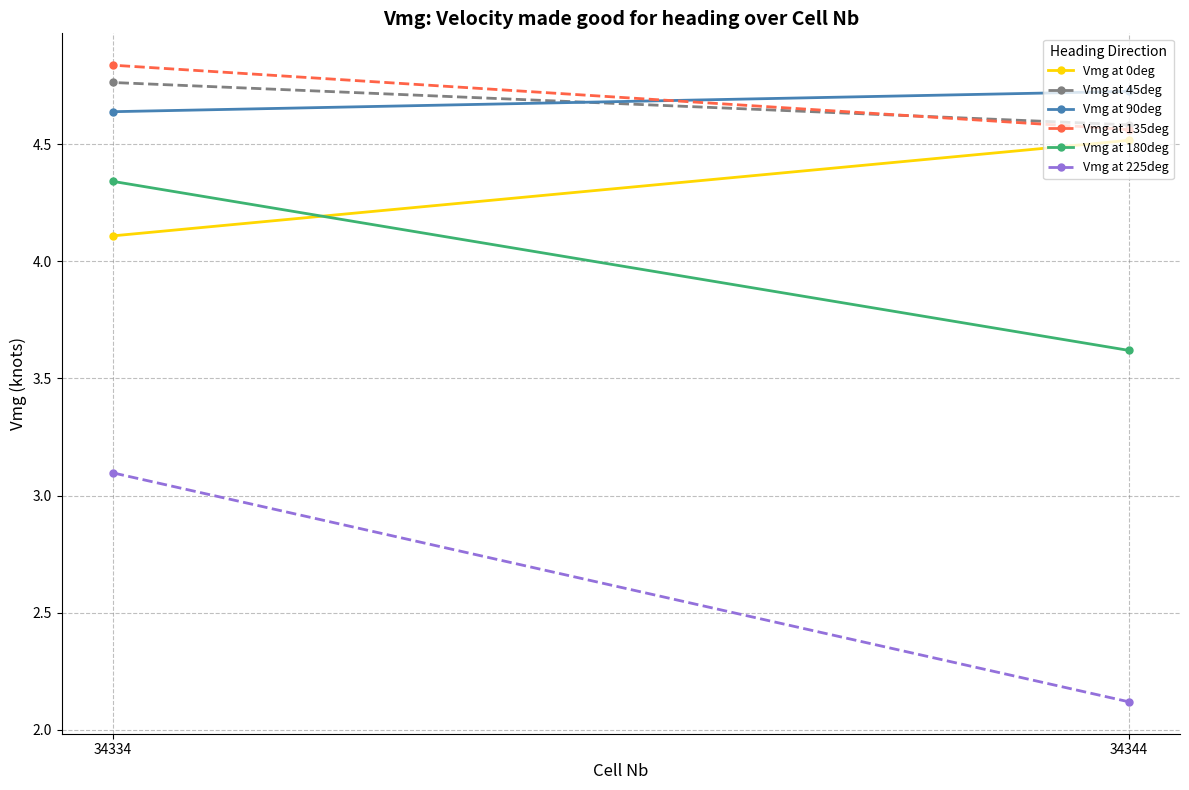

How many categories are shown in the chart?

2